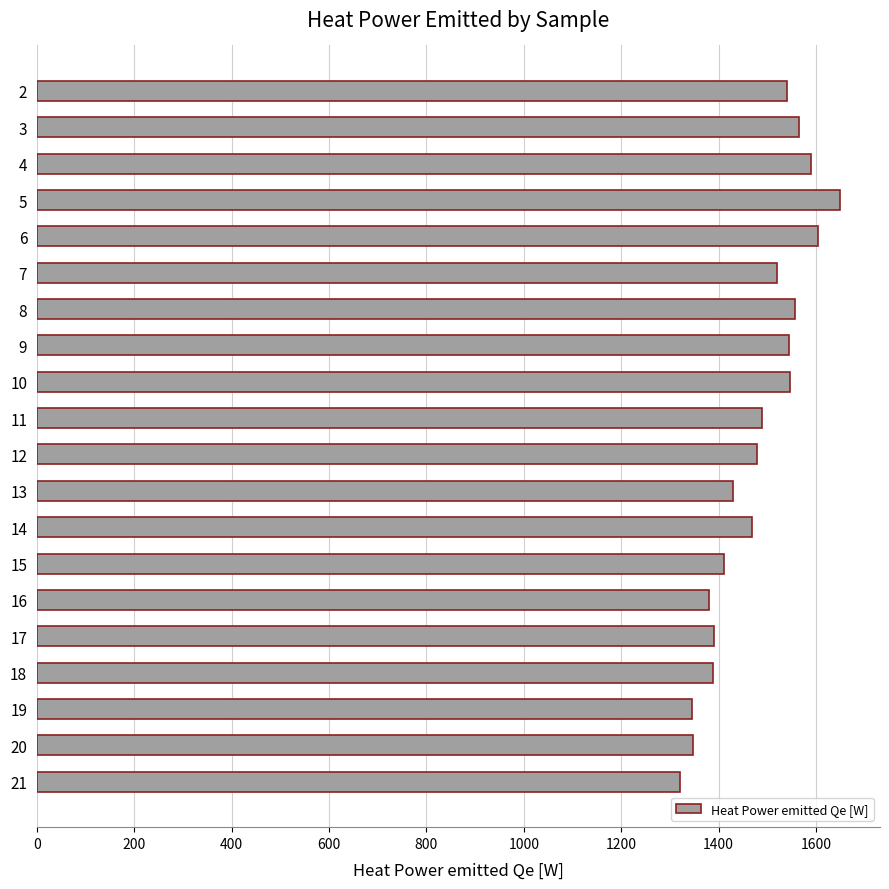

What is the difference between the values at 20 and 3?

218.5